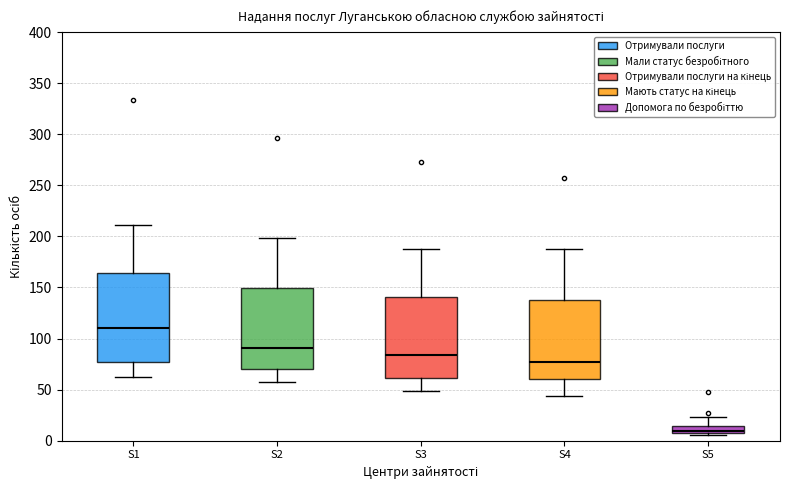

Which box's median line is the highest?

S1